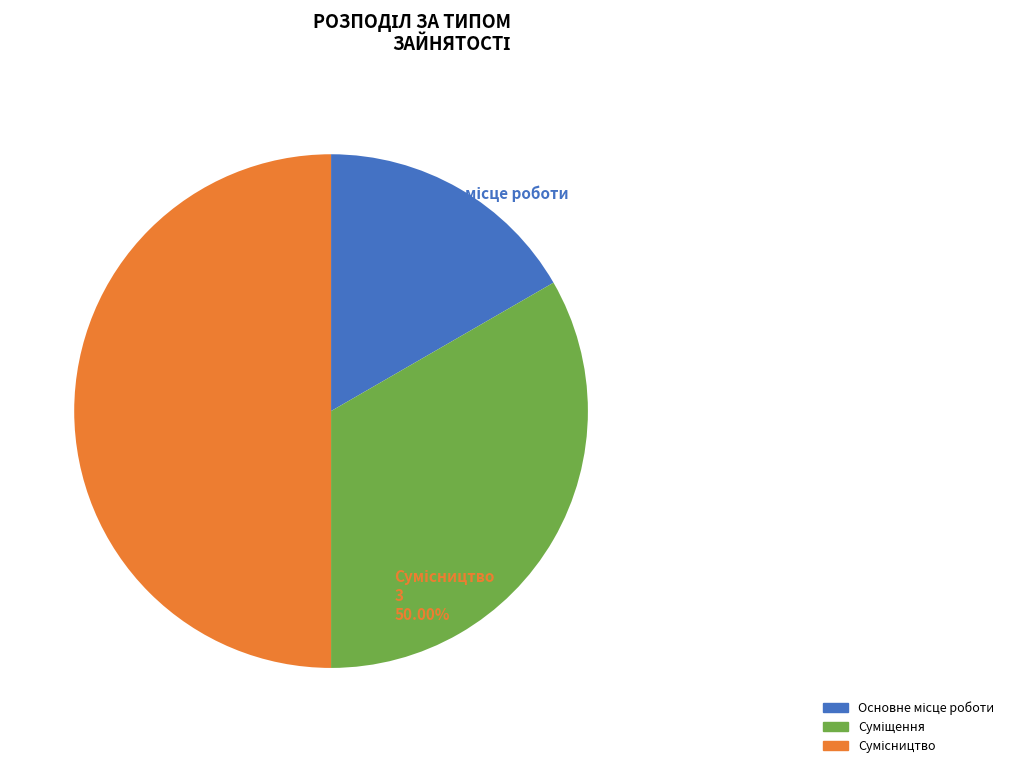

To the nearest percent, what is the combined percentage of Сумісництво and Суміщення?

83%